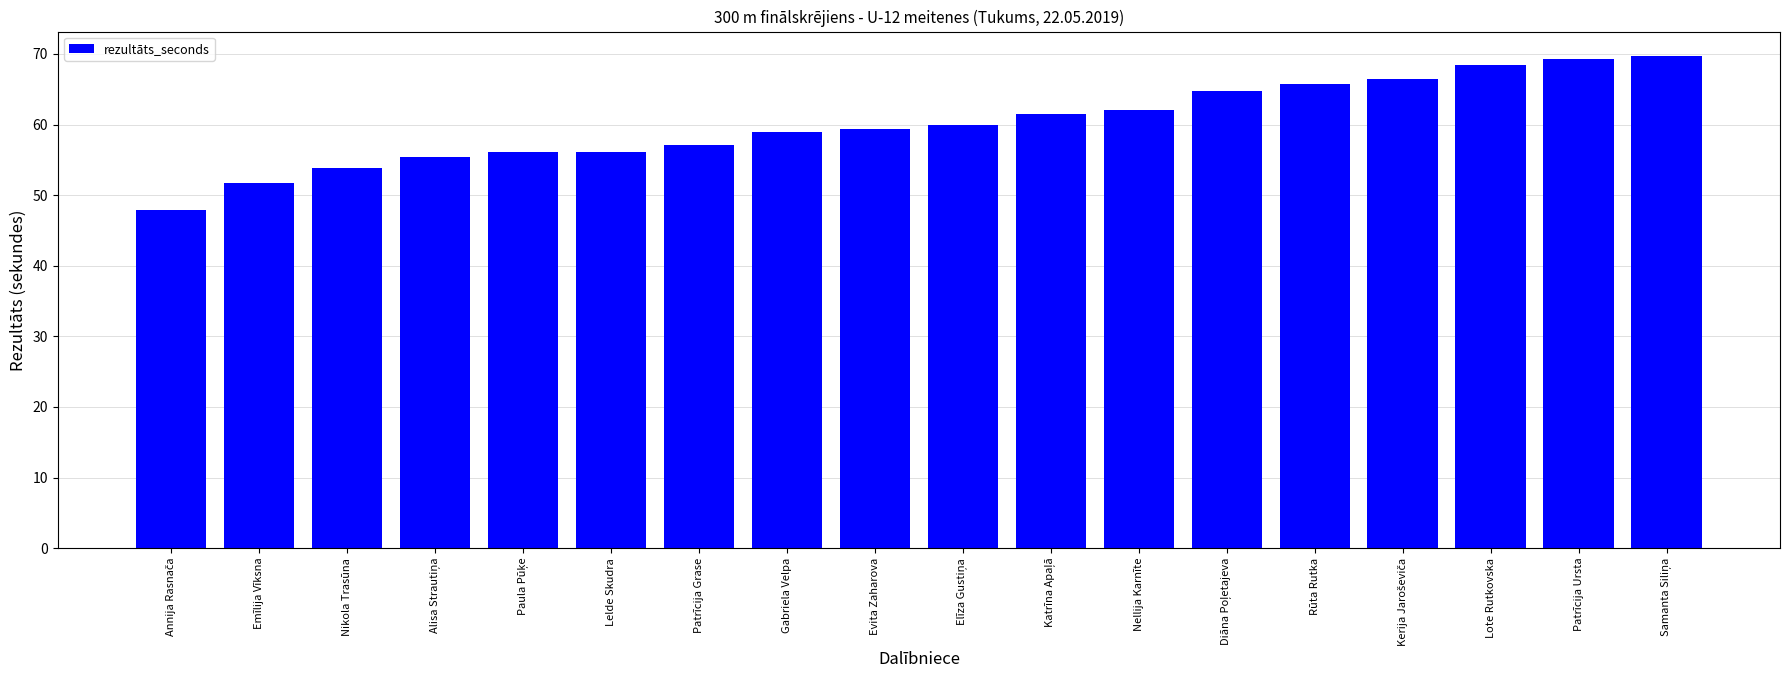

The chart shows a value of 104.5 at Gabriela Velpa. True or false?

False